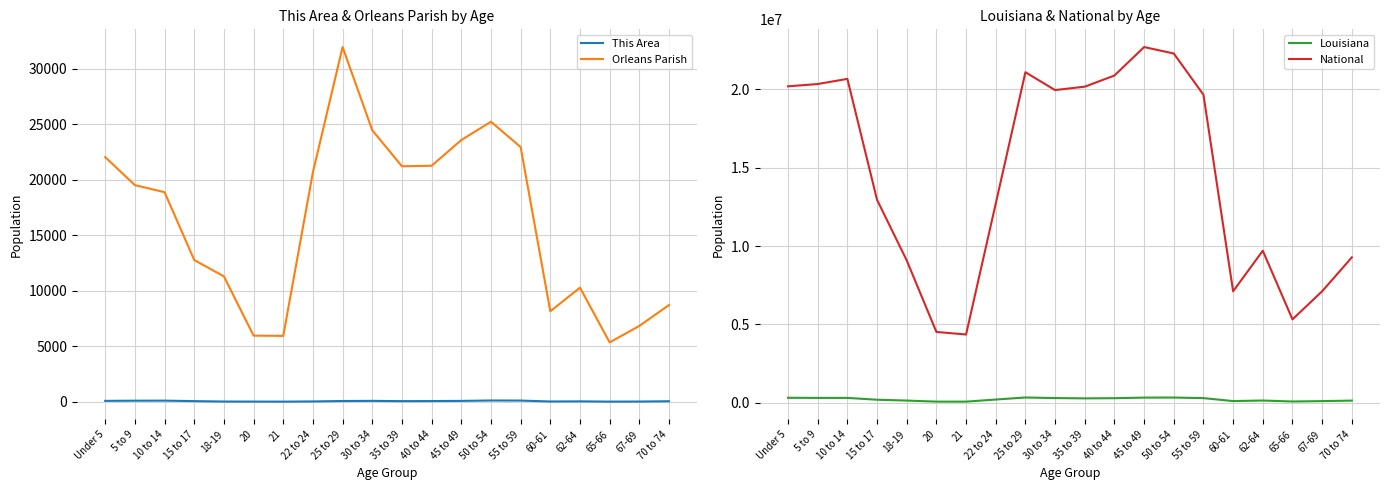

What is the total value across all series at 10 to 14?

21003022